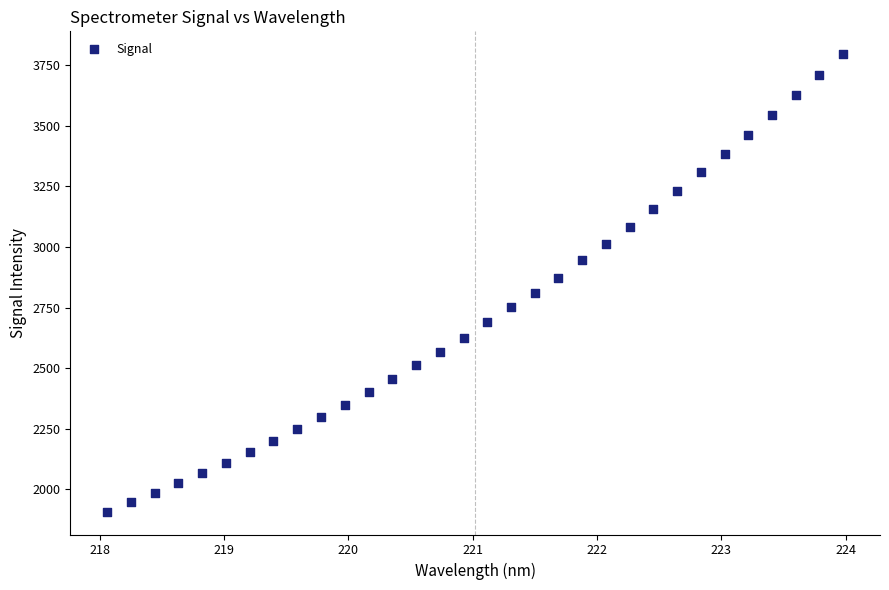

What is the range of Y values (max minus min)?

1888.5